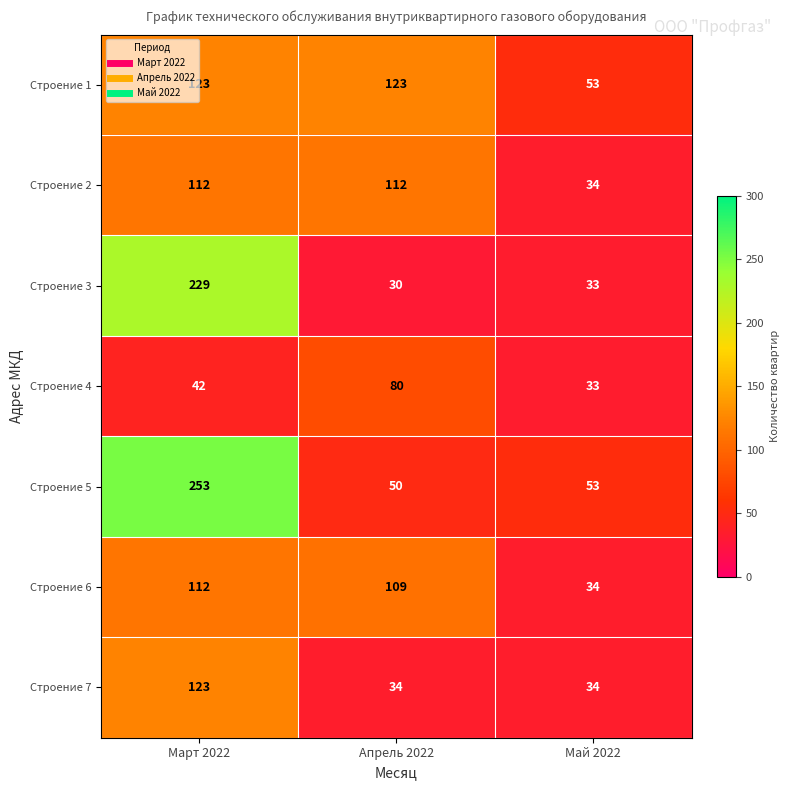

At which label is Строение 3 closest to 129?

Май 2022